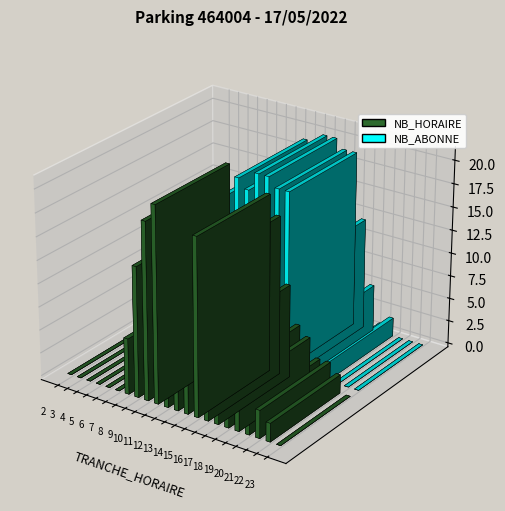

Reading left to right, transcribe all the data shown in this chart.

NB_HORAIRE: 0	0	0	0	0	0	6	14	19	21	16	17	16	19	17	10	6	5	3	3	2	0
NB_ABONNE: 0	0	0	0	1	3	13	13	17	19	18	20	20	19	19	12	5	1	2	0	0	0